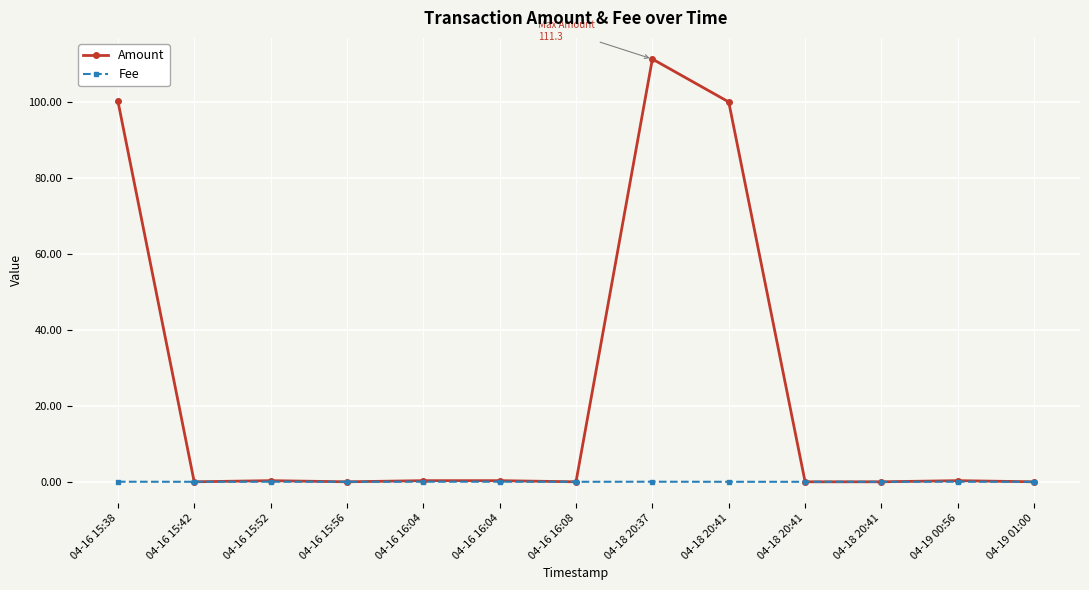

Reading left to right, extract all data points from this chart.

Amount: 04-16 15:38=100.3	04-16 15:42=0.0	04-16 15:52=0.3	04-16 15:56=0.0	04-16 16:04=0.3	04-16 16:04=0.3	04-16 16:08=0.0	04-18 20:37=111.3	04-18 20:41=100.0	04-18 20:41=0.0	04-18 20:41=0.0	04-19 00:56=0.3	04-19 01:00=0.0
Fee: 04-16 15:38=0.0	04-16 15:42=0.0	04-16 15:52=0.0	04-16 15:56=0.0	04-16 16:04=0.0	04-16 16:04=0.0	04-16 16:08=0.0	04-18 20:37=0.0	04-18 20:41=0.0	04-18 20:41=0.0	04-18 20:41=0.0	04-19 00:56=0.0	04-19 01:00=0.0